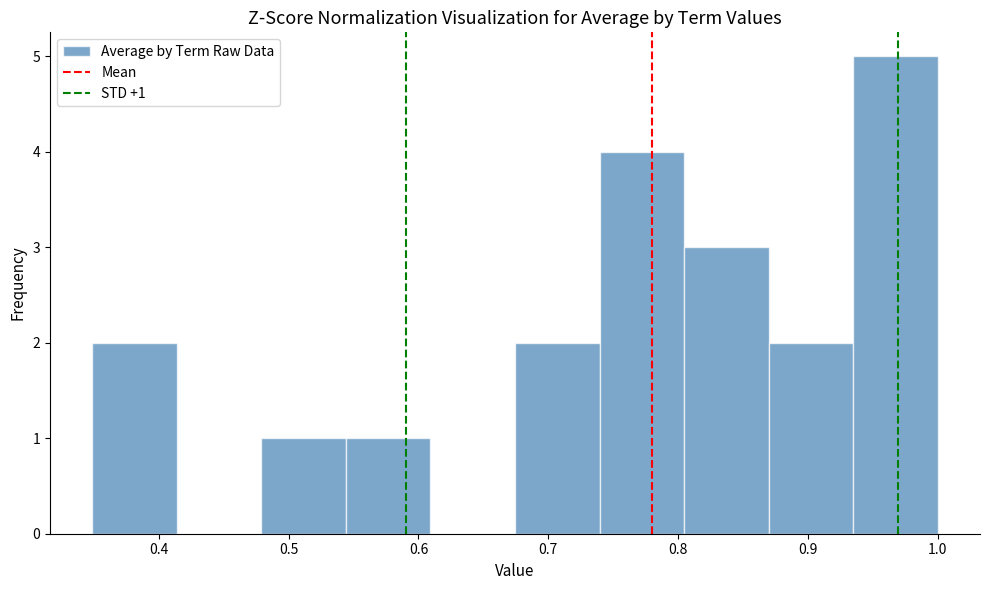

Over which range of the x-axis is the bar tallest?

0.93 to 1.00